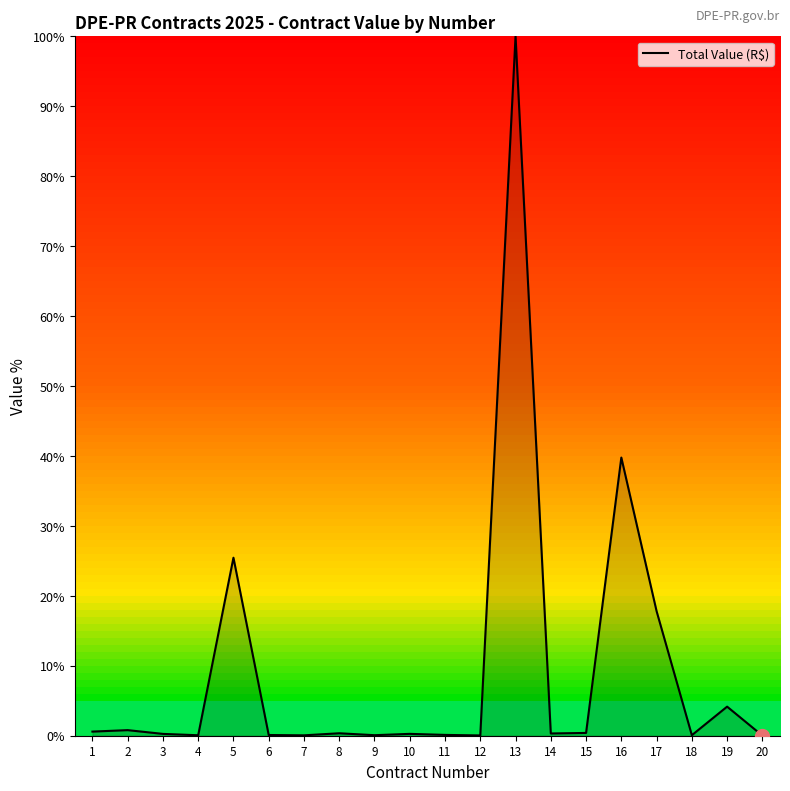

What is the maximum value shown in the chart?

100.0